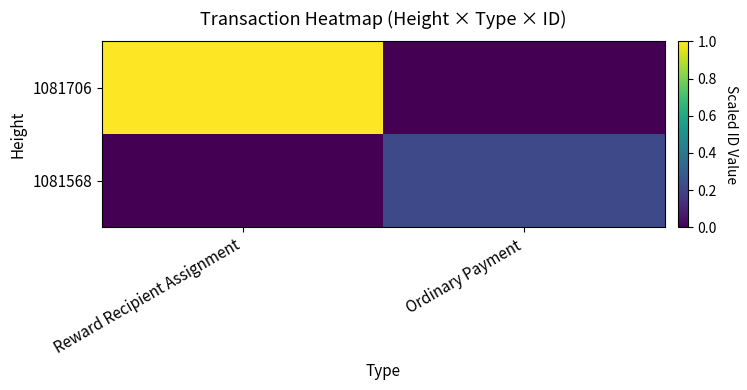

What is the difference between the highest and lowest values at Ordinary Payment?

0.2